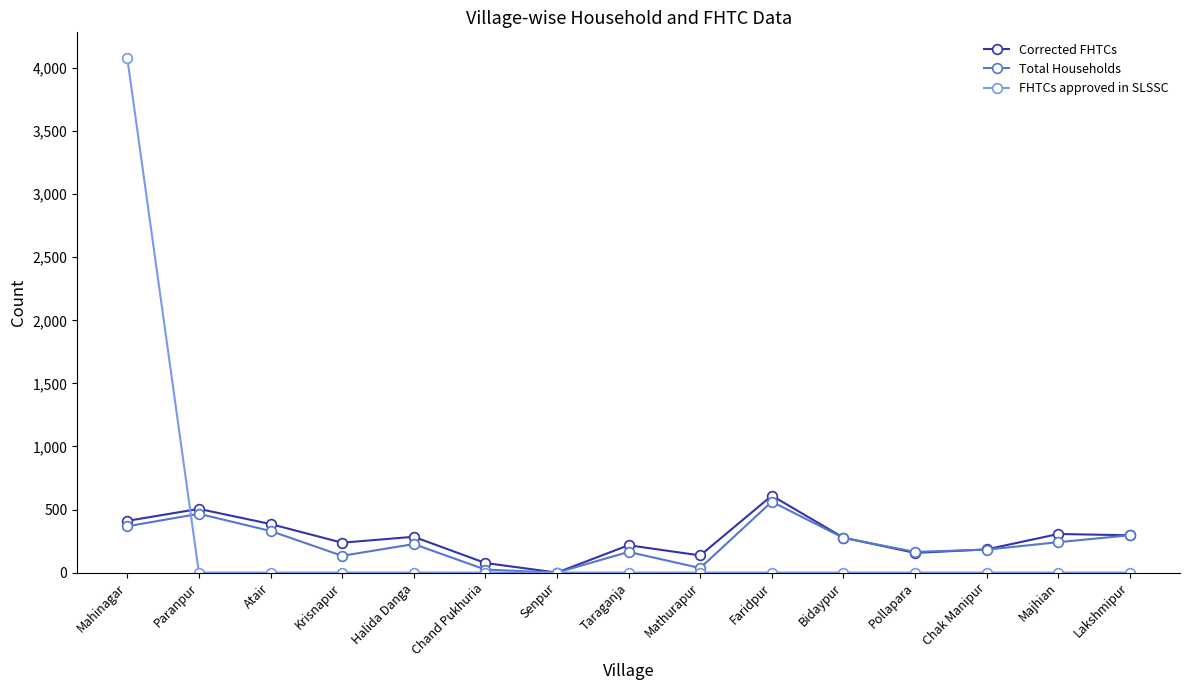

Rank the series at Krisnapur from highest to lowest value.

Corrected FHTCs, Total Households, FHTCs approved in SLSSC